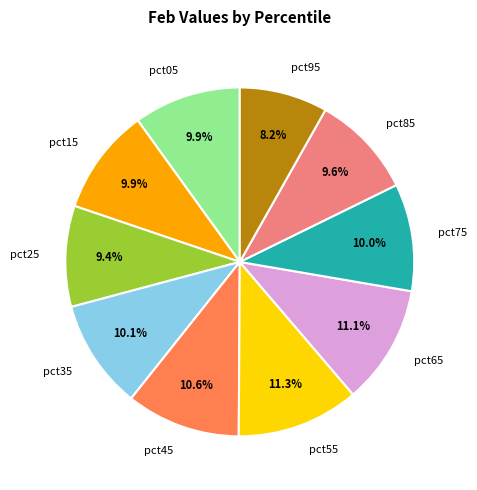

What is the smallest slice in the pie chart?

pct95